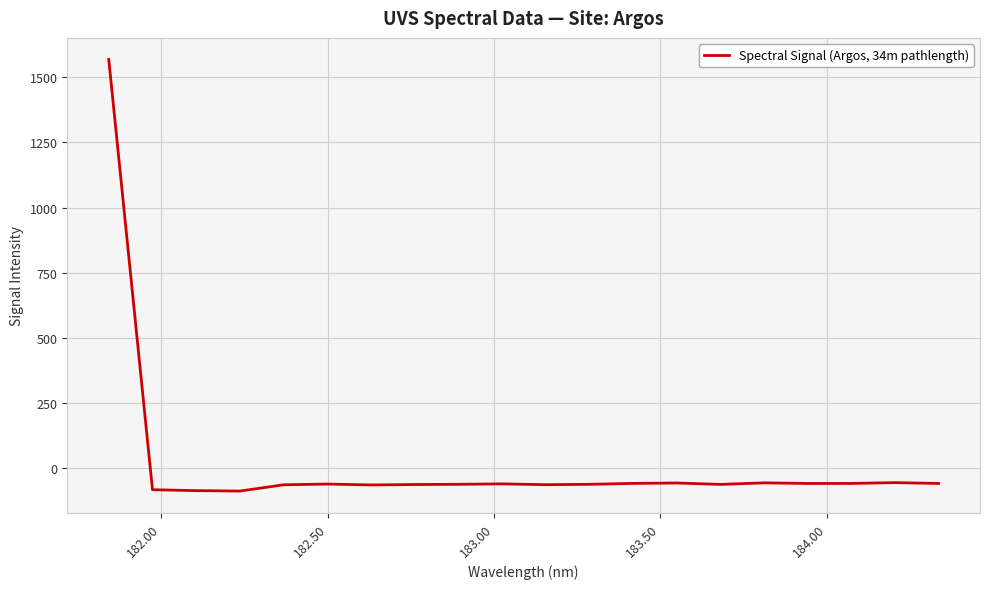

What is the greatest value displayed?

1567.7